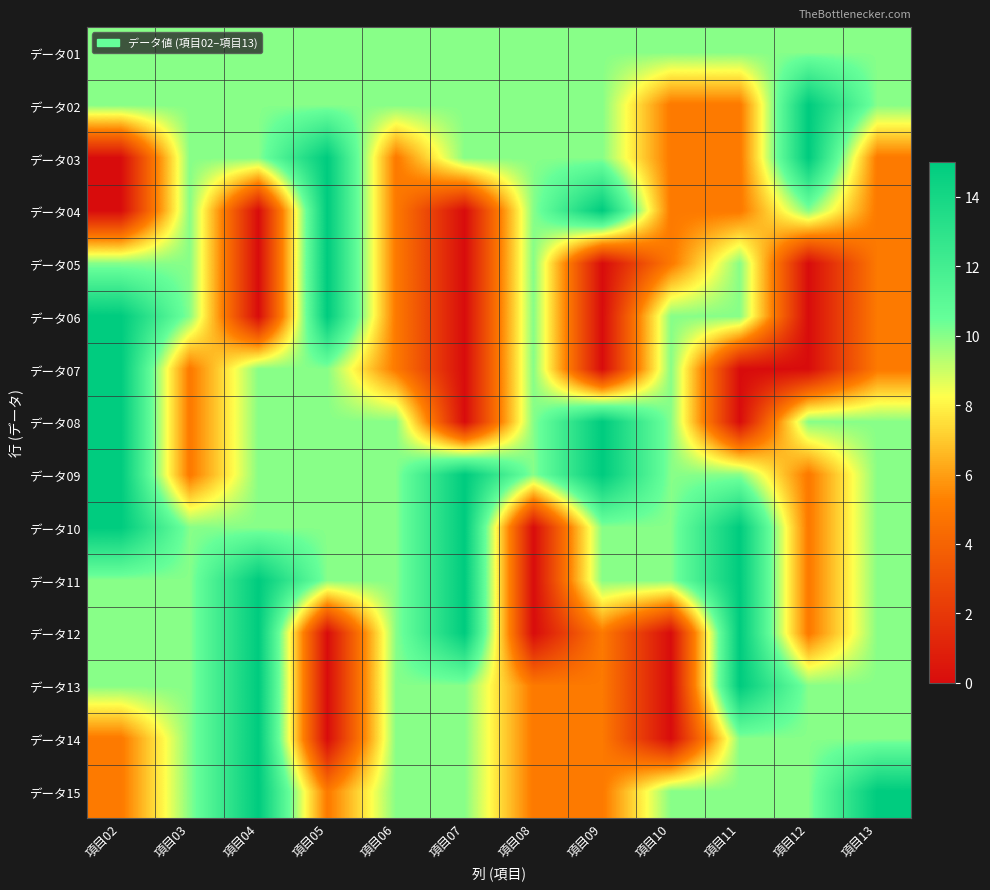

Reading left to right, what are all the values shown in this chart?

データ01: 項目02=10	項目03=10	項目04=10	項目05=10	項目06=10	項目07=10	項目08=10	項目09=10	項目10=10	項目11=10	項目12=10	項目13=10
データ02: 項目02=10	項目03=10	項目04=10	項目05=10	項目06=10	項目07=10	項目08=10	項目09=10	項目10=5	項目11=5	項目12=15	項目13=10
データ03: 項目02=0	項目03=10	項目04=10	項目05=15	項目06=5	項目07=10	項目08=10	項目09=10	項目10=5	項目11=5	項目12=15	項目13=5
データ04: 項目02=0	項目03=10	項目04=0	項目05=15	項目06=5	項目07=0	項目08=10	項目09=15	項目10=5	項目11=5	項目12=10	項目13=5
データ05: 項目02=10	項目03=10	項目04=0	項目05=15	項目06=5	項目07=0	項目08=10	項目09=0	項目10=5	項目11=10	項目12=0	項目13=5
データ06: 項目02=15	項目03=10	項目04=0	項目05=15	項目06=5	項目07=0	項目08=10	項目09=0	項目10=10	項目11=10	項目12=0	項目13=5
データ07: 項目02=15	項目03=5	項目04=10	項目05=10	項目06=5	項目07=0	項目08=10	項目09=0	項目10=10	項目11=0	項目12=0	項目13=5
データ08: 項目02=15	項目03=5	項目04=10	項目05=10	項目06=10	項目07=0	項目08=10	項目09=15	項目10=10	項目11=0	項目12=10	項目13=10
データ09: 項目02=15	項目03=5	項目04=10	項目05=10	項目06=10	項目07=15	項目08=10	項目09=15	項目10=10	項目11=10	項目12=5	項目13=10
データ10: 項目02=15	項目03=10	項目04=10	項目05=10	項目06=10	項目07=15	項目08=0	項目09=10	項目10=10	項目11=15	項目12=5	項目13=10
データ11: 項目02=10	項目03=10	項目04=15	項目05=10	項目06=10	項目07=15	項目08=0	項目09=10	項目10=10	項目11=15	項目12=5	項目13=10
データ12: 項目02=10	項目03=10	項目04=15	項目05=0	項目06=10	項目07=15	項目08=0	項目09=5	項目10=0	項目11=15	項目12=5	項目13=10
データ13: 項目02=10	項目03=10	項目04=15	項目05=0	項目06=10	項目07=10	項目08=5	項目09=5	項目10=0	項目11=15	項目12=10	項目13=10
データ14: 項目02=5	項目03=10	項目04=15	項目05=0	項目06=10	項目07=10	項目08=5	項目09=5	項目10=0	項目11=10	項目12=10	項目13=10
データ15: 項目02=5	項目03=10	項目04=15	項目05=5	項目06=10	項目07=10	項目08=5	項目09=5	項目10=10	項目11=10	項目12=10	項目13=15